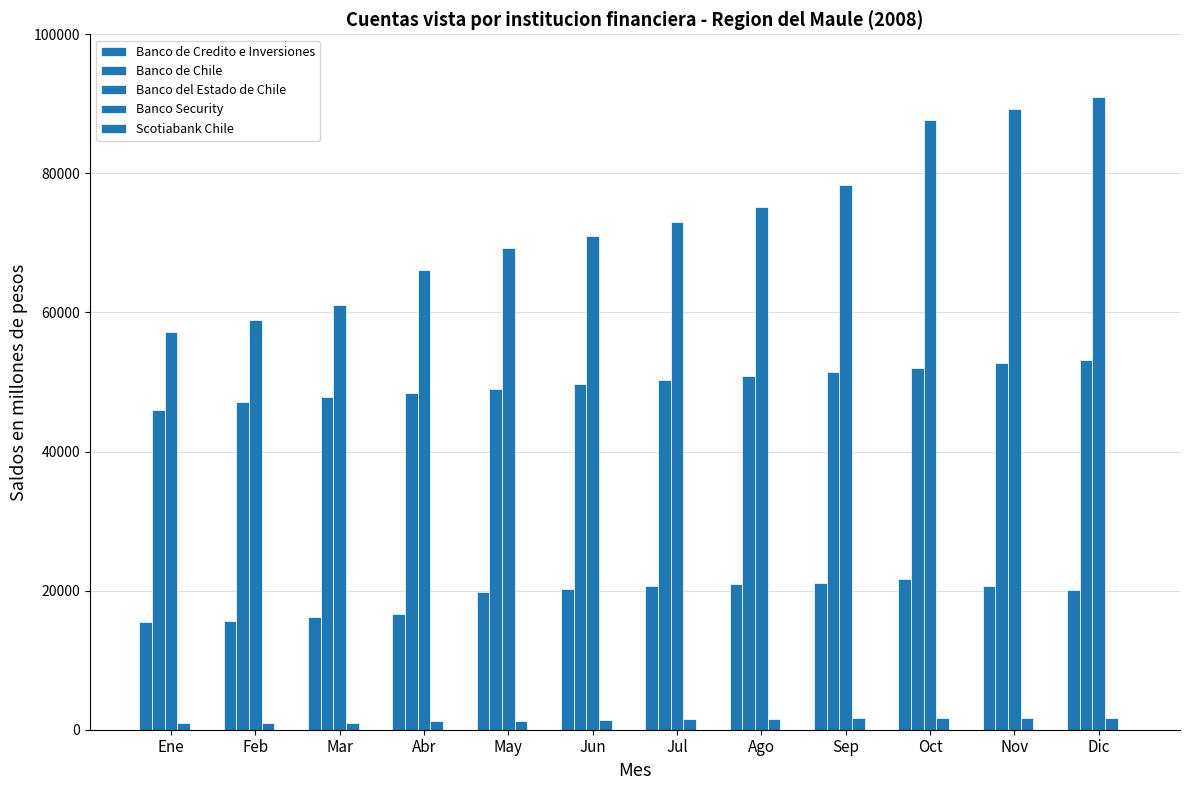

How many series are shown in this chart?

5